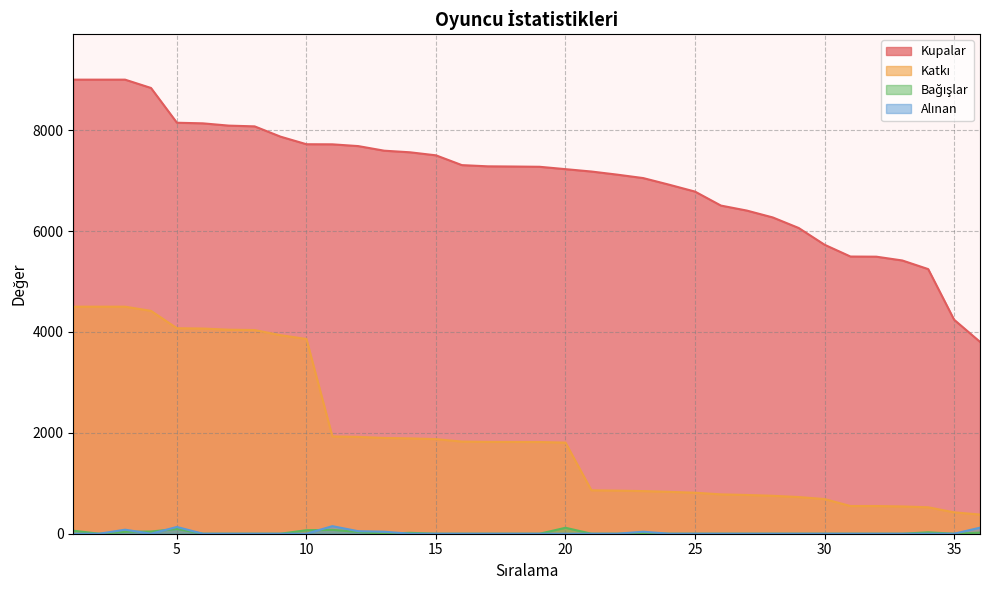

Which has a higher value, 1 or 29?

1